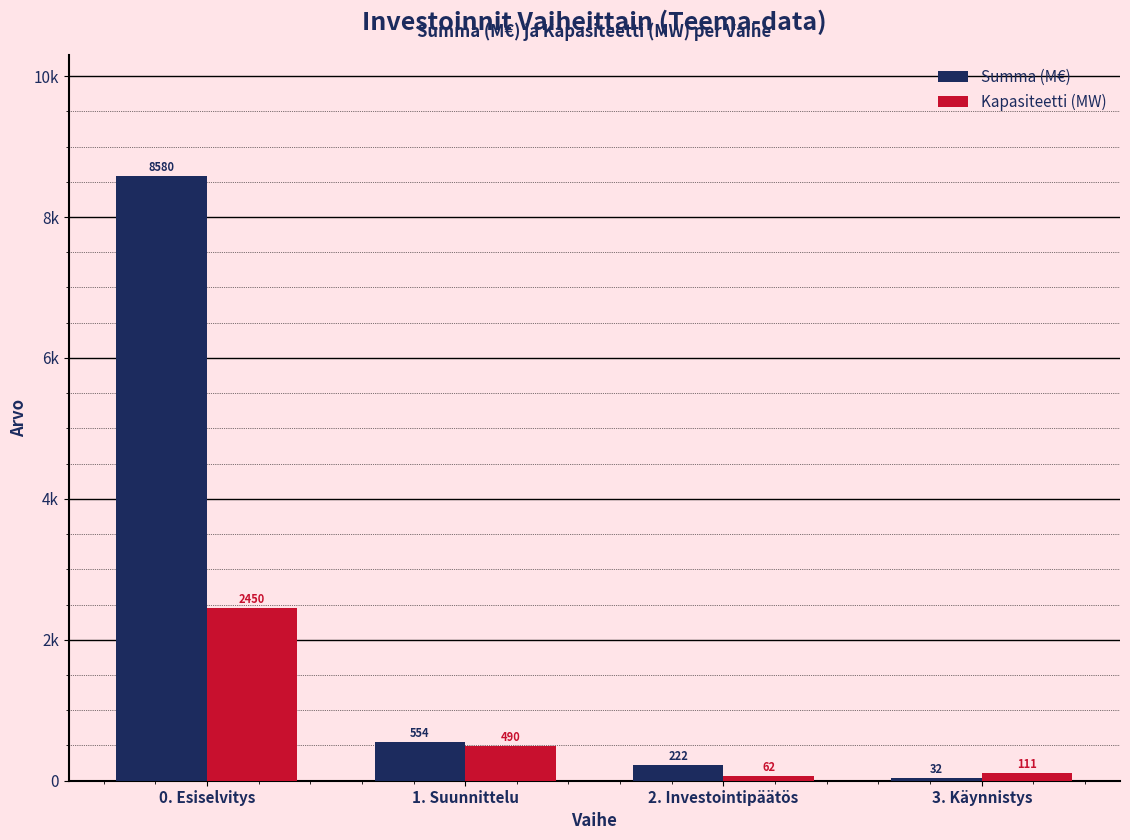

Are the bars horizontal?

No